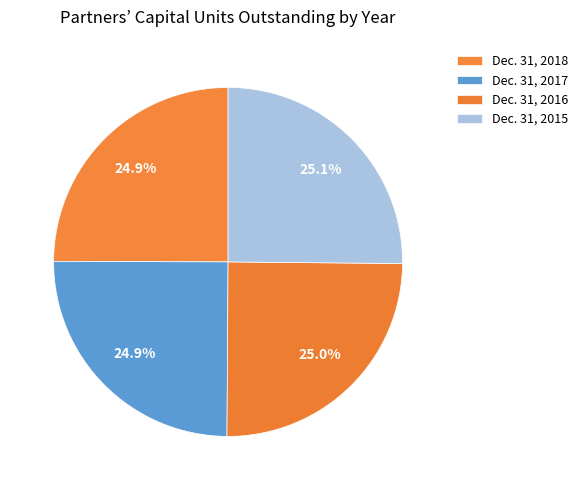

Rank the categories by value from lowest to highest.

Dec. 31, 2018, Dec. 31, 2017, Dec. 31, 2016, Dec. 31, 2015